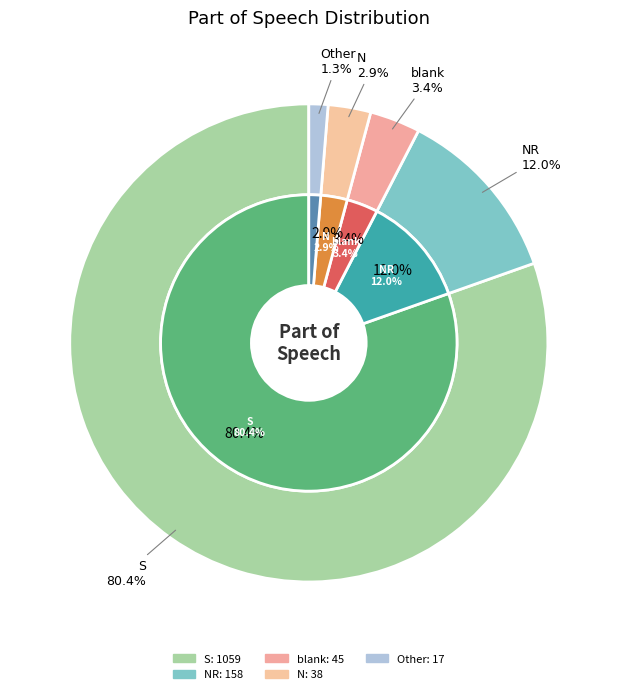

True or false: N accounts for 16% of the total.

False